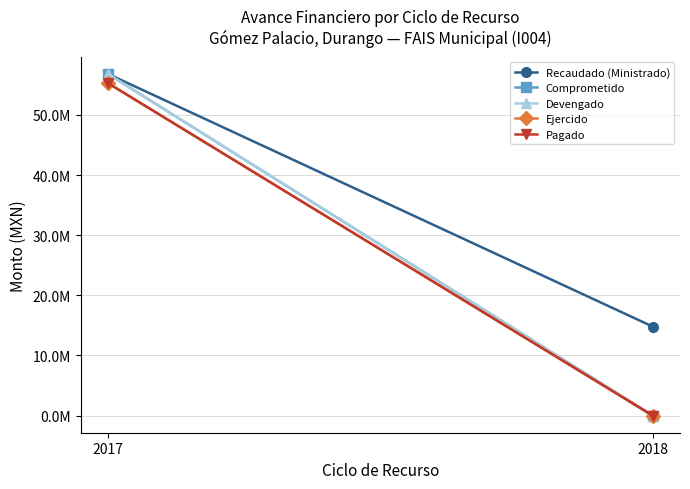

At which category does the chart reach its peak across all series?

2017